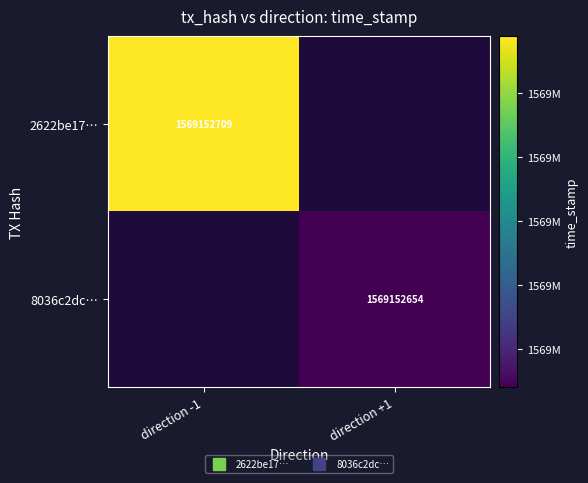

What is the spread (max minus min) of values at direction_-1?

1569152709